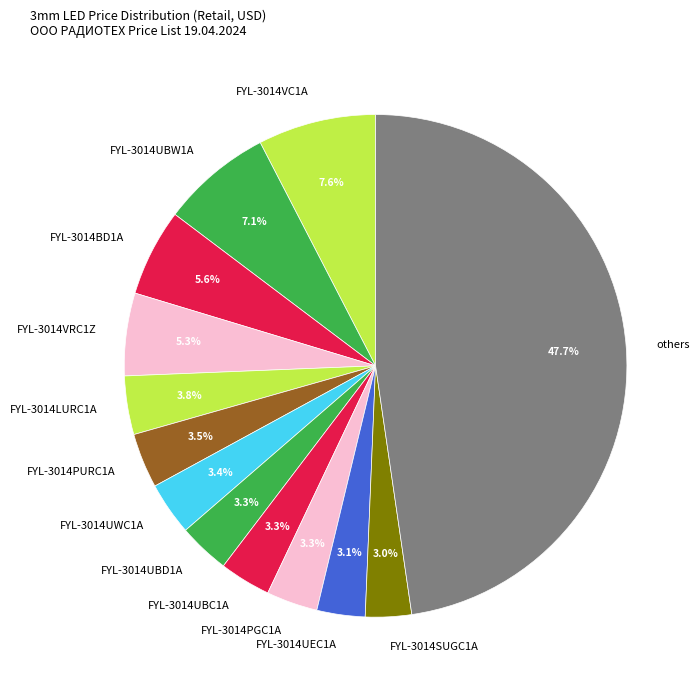

What percentage do FYL-3014VRC1Z and FYL-3014UBD1A together represent?

8.6%